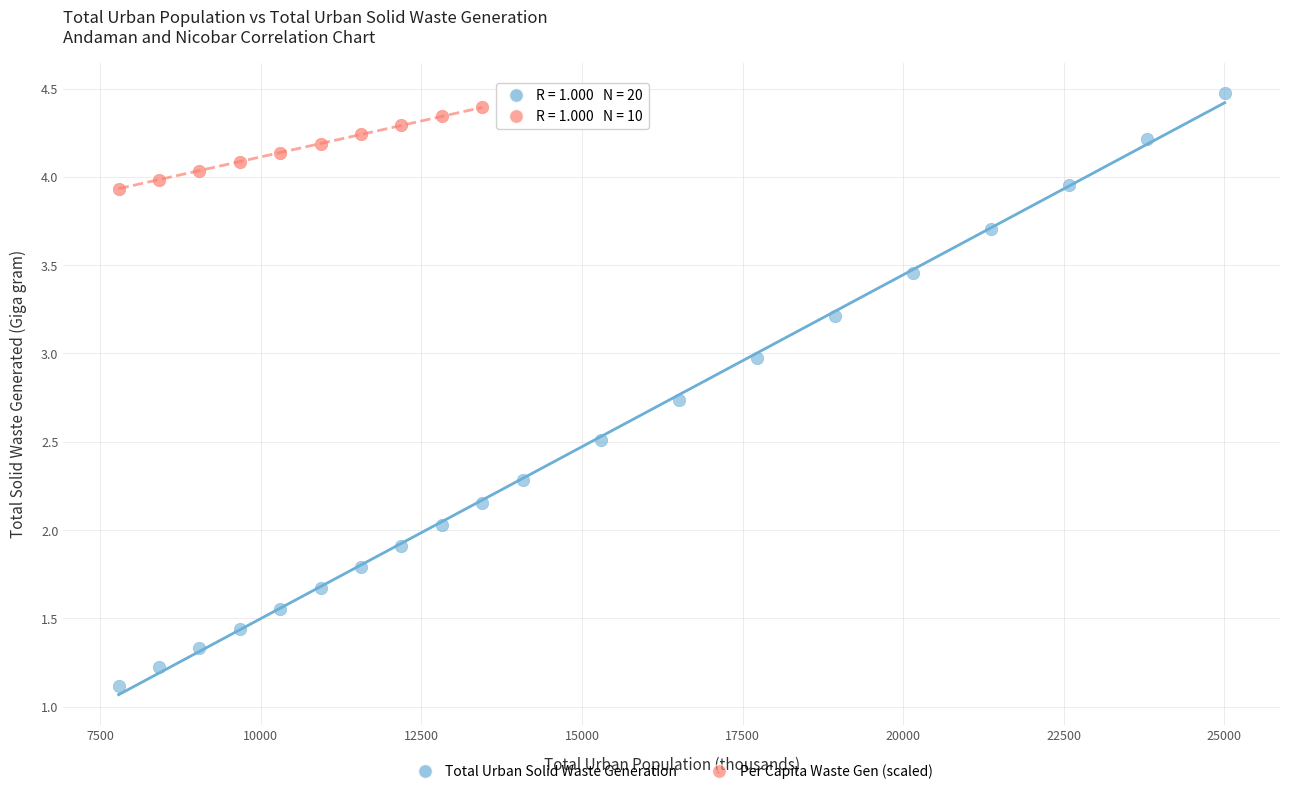

Which series reaches the minimum Y coordinate?

Total Urban Solid Waste Generation